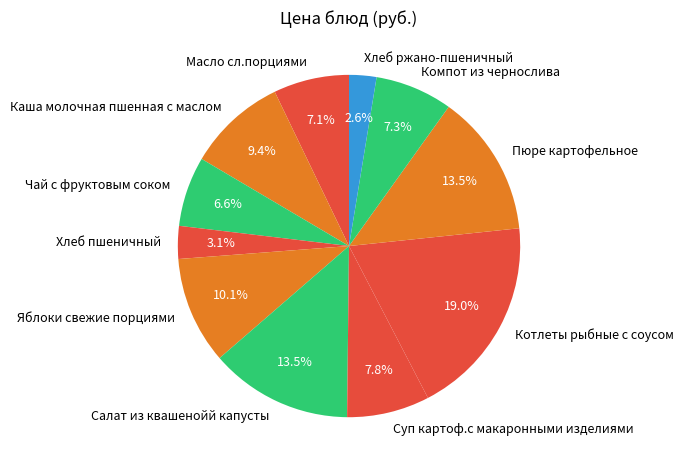

Is it true that Салат из квашенойй капусты is 6% of the pie?

False